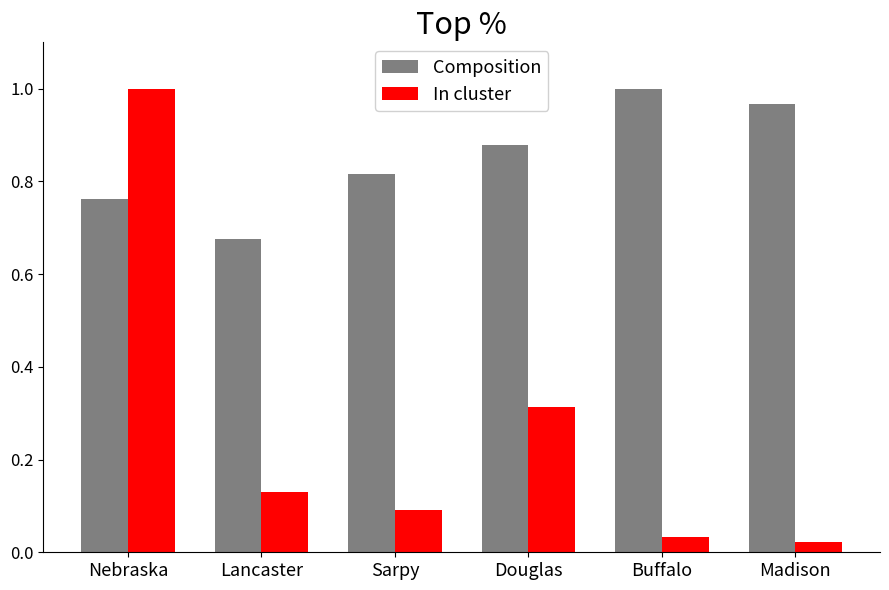

What is the spread (max minus min) of values at Douglas?

0.6